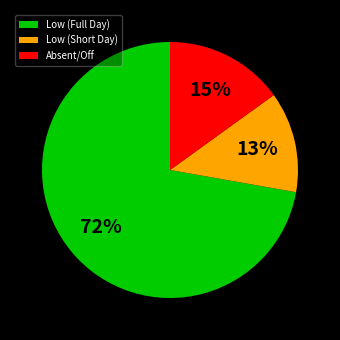

Do Absent/Off and Low (Short Day) together represent more than half of the pie?

No